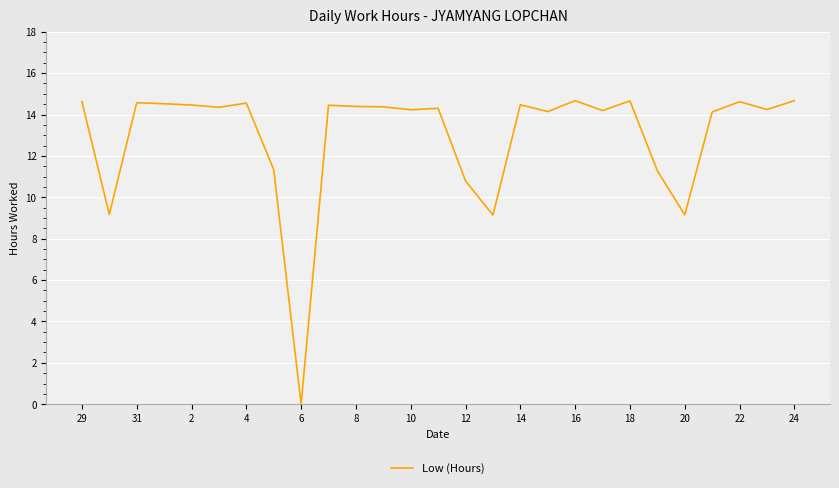

Which label corresponds to the smallest value in the chart?

6